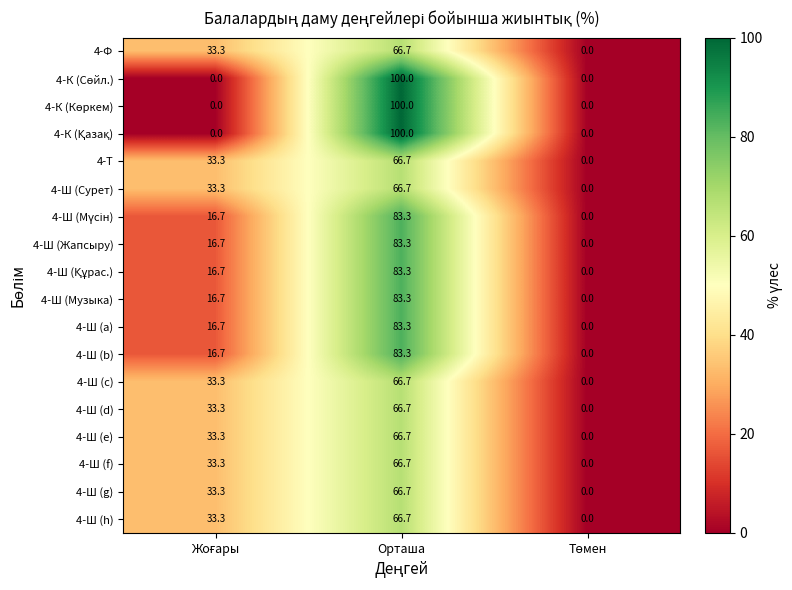

At which category is the sum across all series the highest?

Орташа